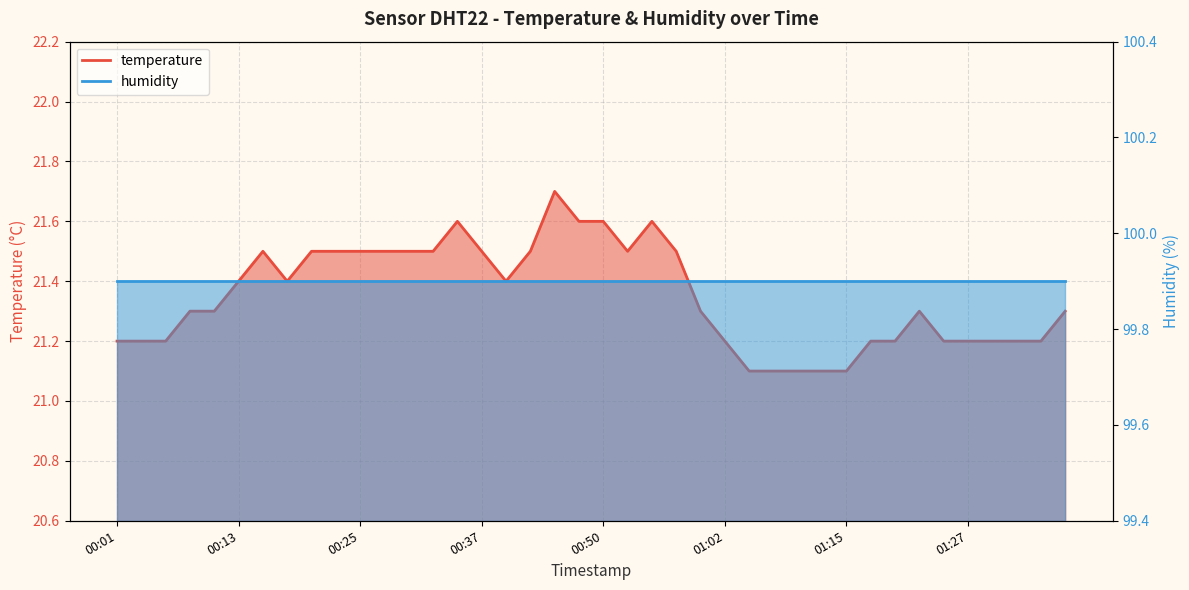

True or false: the data shows 21.5 at 00:28.

True